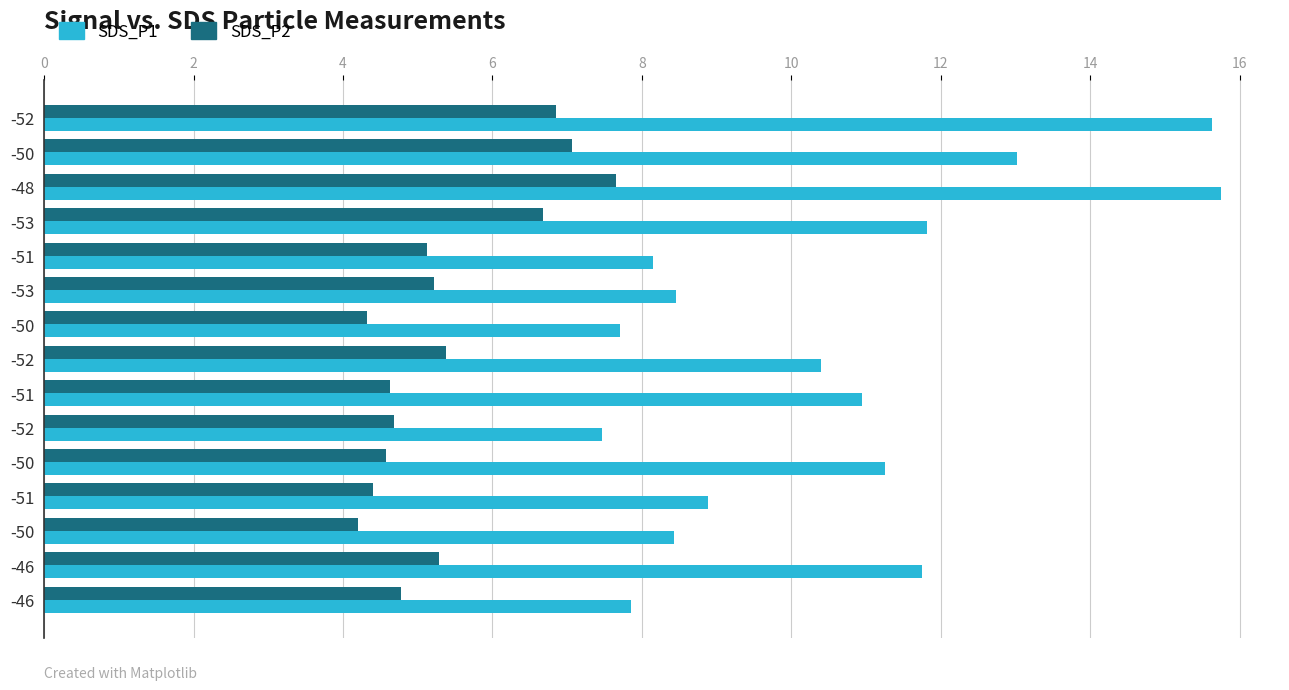

Which series has the largest range (max minus min)?

SDS_P1